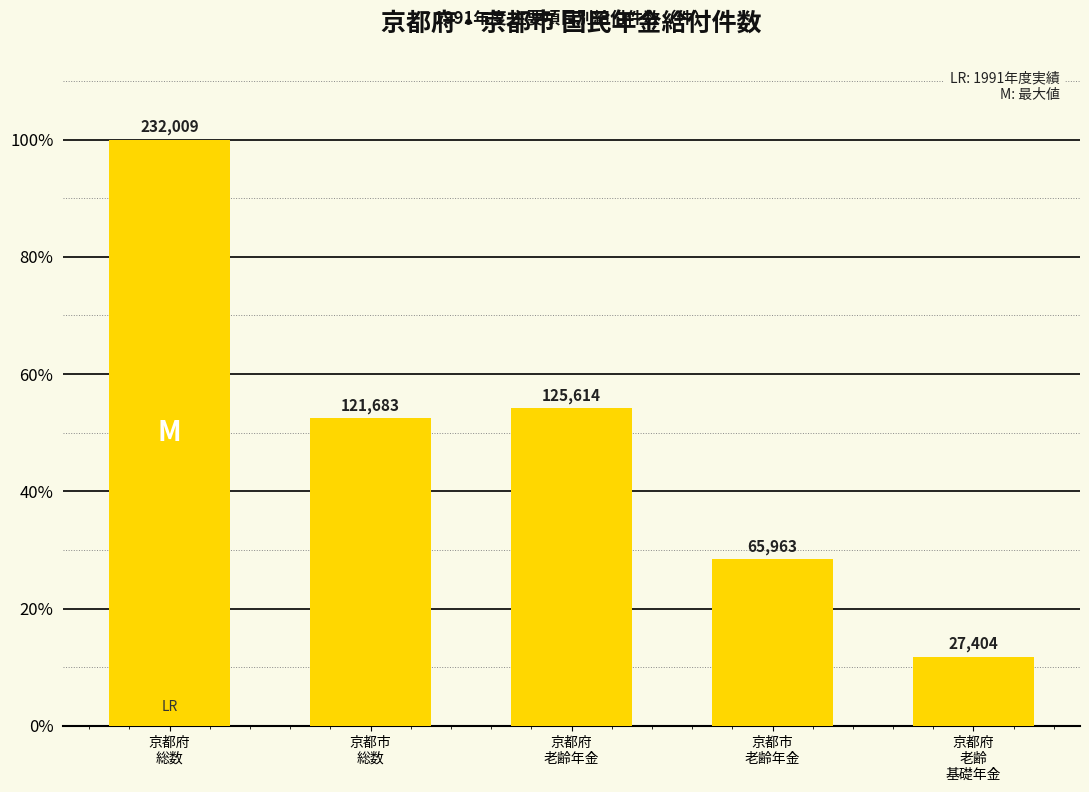

How many bars are there in total?

5